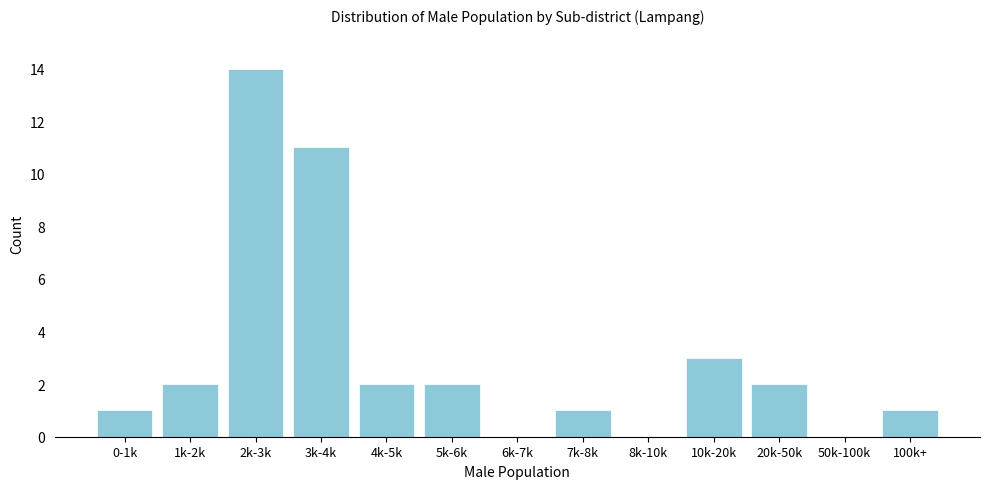

Reading left to right, extract all data points from this chart.

0-1k=1	1k-2k=2	2k-3k=14	3k-4k=11	4k-5k=2	5k-6k=2	6k-7k=0	7k-8k=1	8k-10k=0	10k-20k=3	20k-50k=2	50k-100k=0	100k+=1